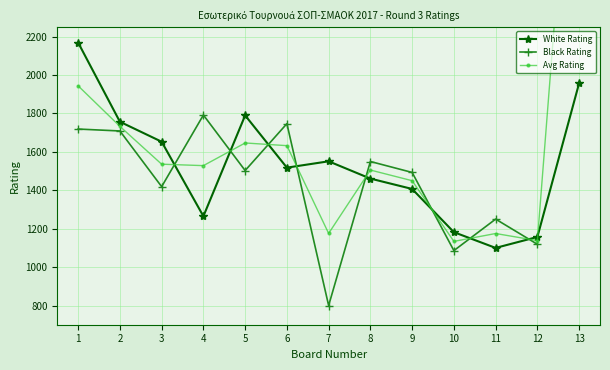

True or false: White Rating has more than 2 interior local peaks.

False